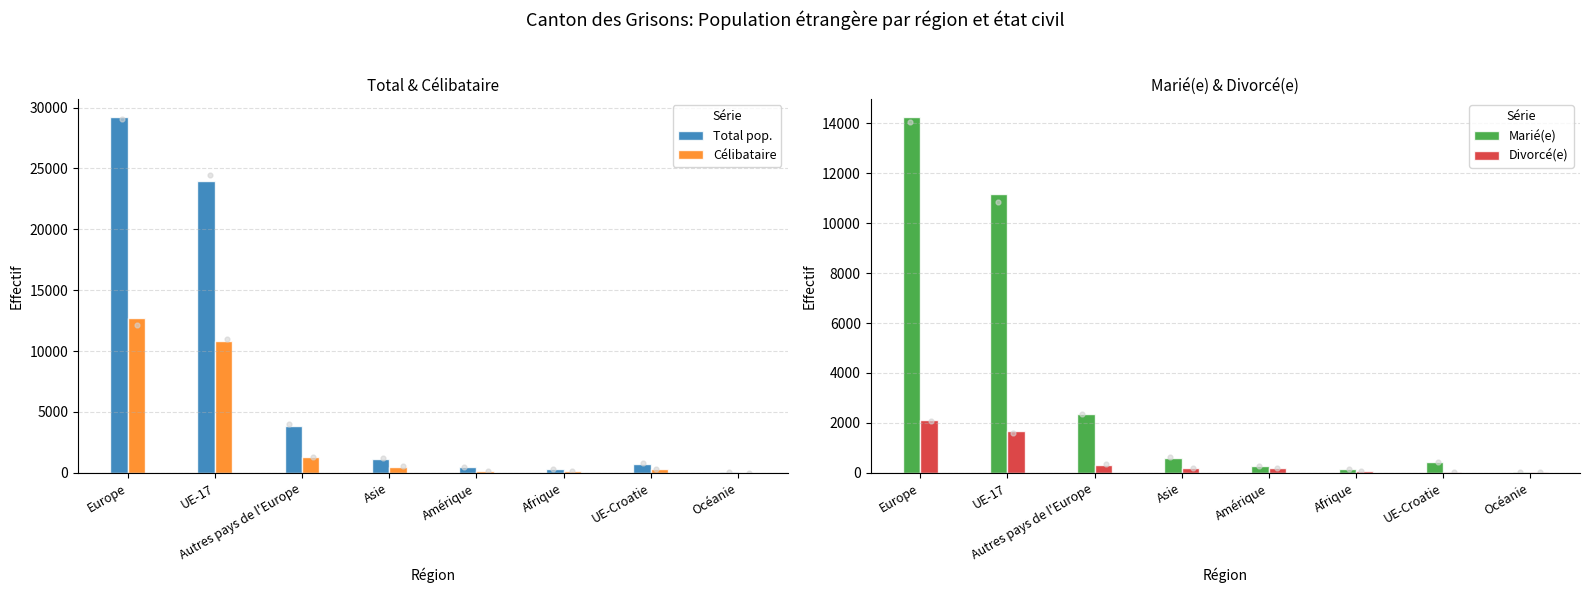

Which series reaches the minimum Y coordinate?

Célibataire